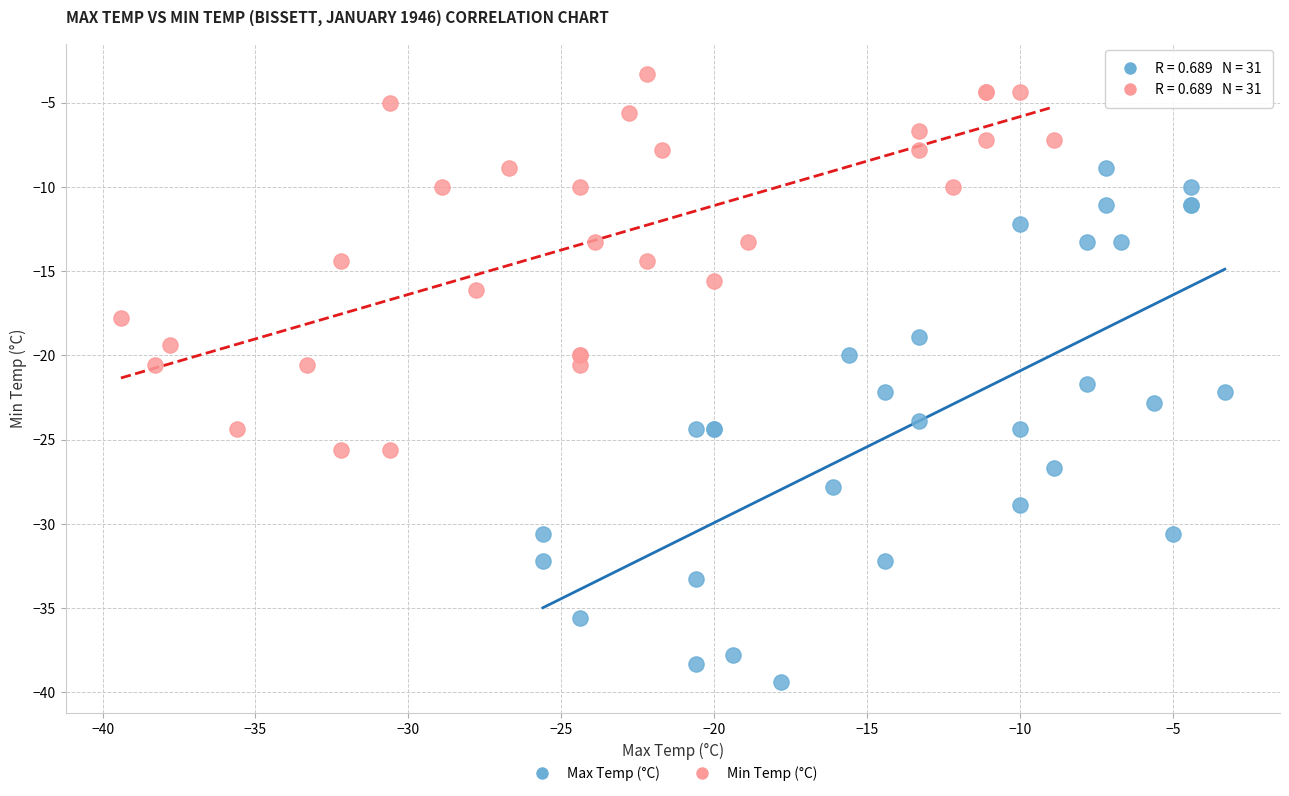

Which series contains the lowest Y value?

Max Temp (°C)